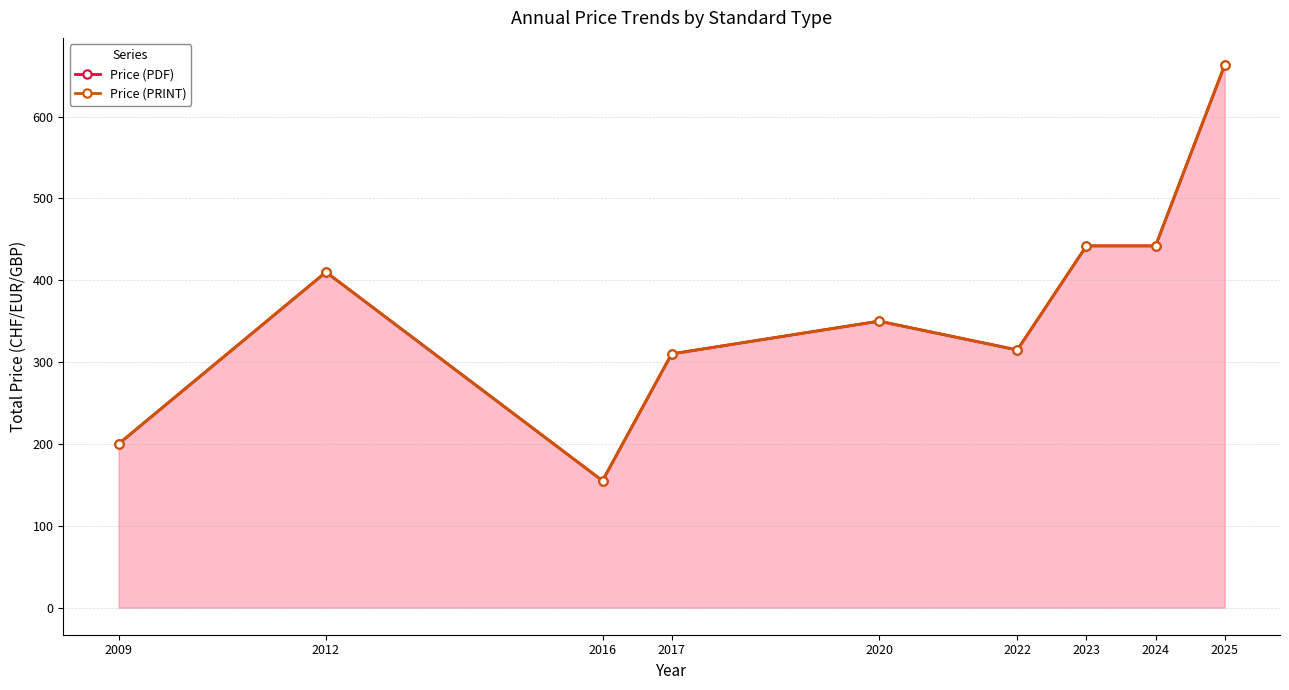

What is the sum of all Price (PRINT) values?

3286.8